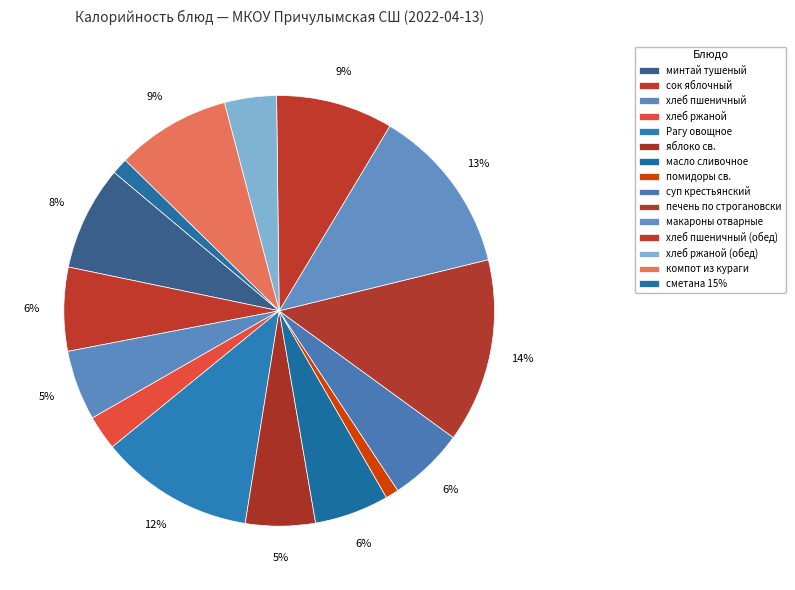

To the nearest percent, what portion does Рагу овощное represent?

12%